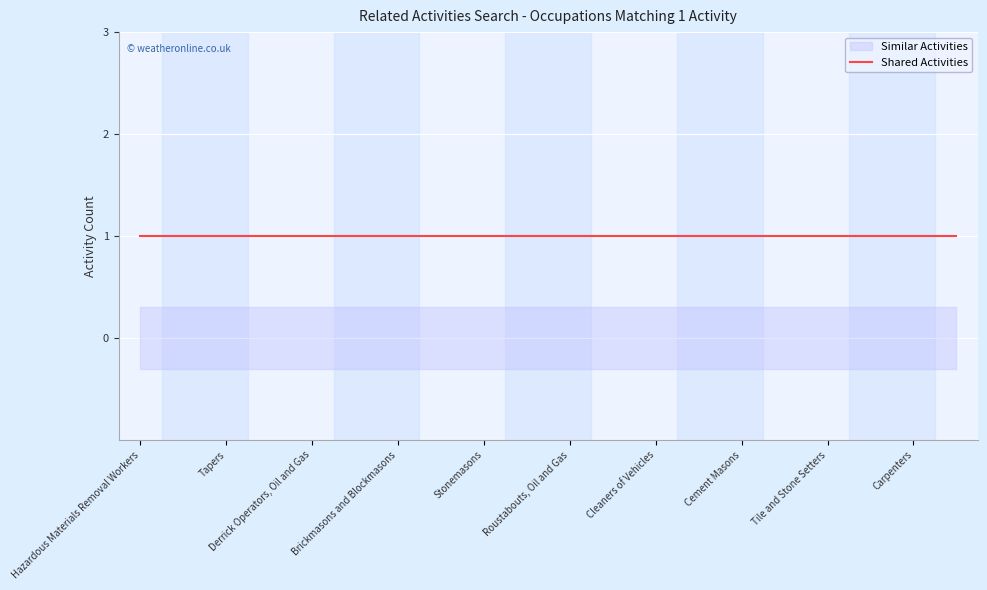

What position from the left is Hazardous Materials Removal Workers?

1